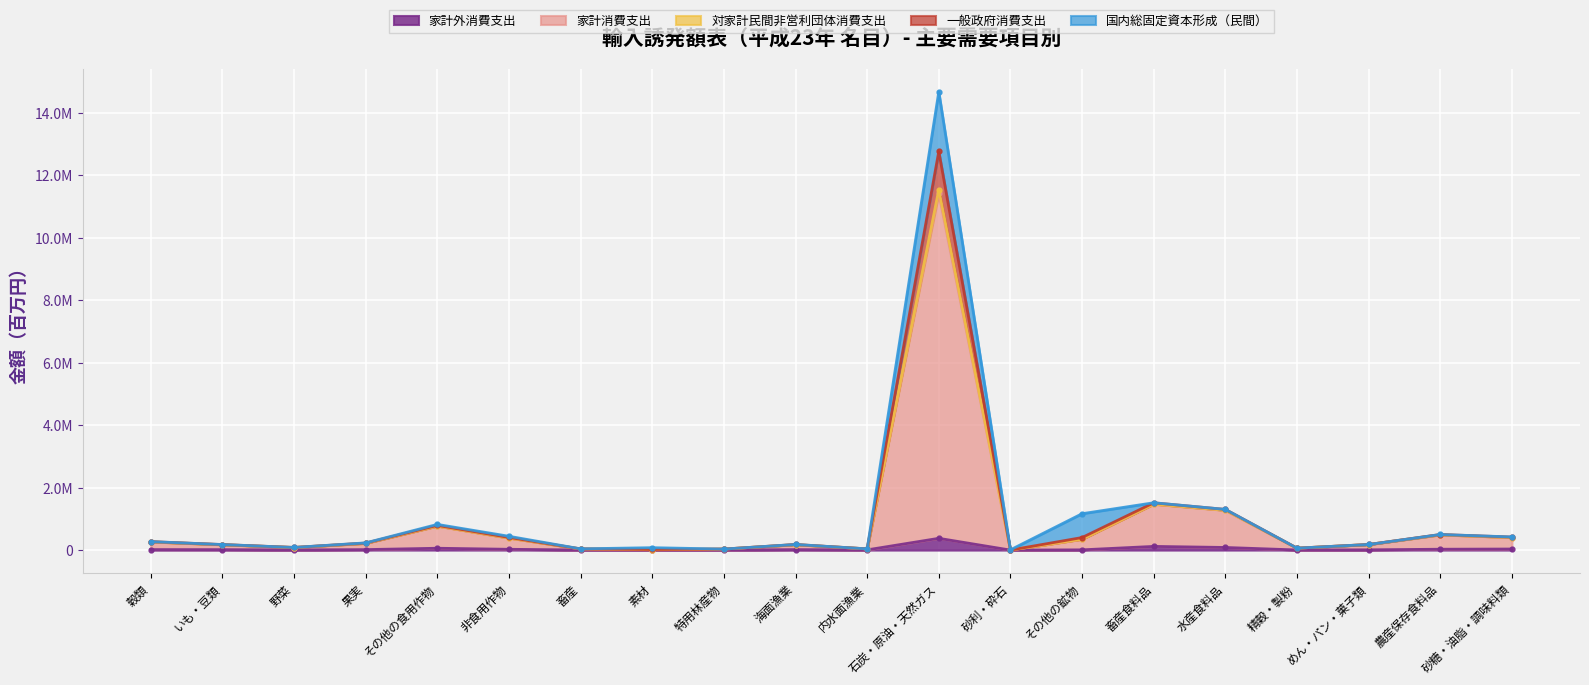

True or false: 家計消費支出 and 一般政府消費支出 cross at least once.

False